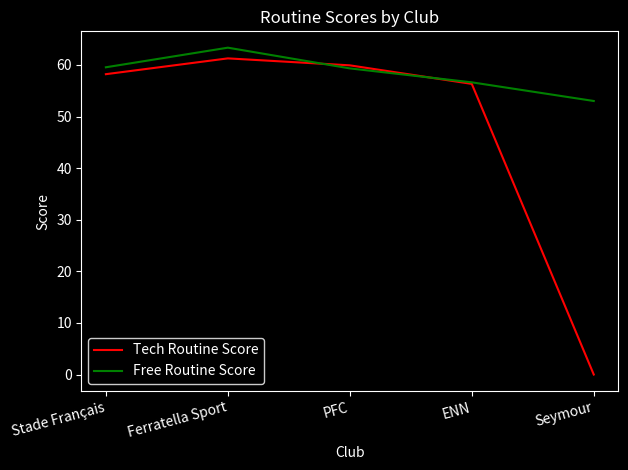

Rank the series by their average value, from lowest to highest.

Tech Routine Score, Free Routine Score